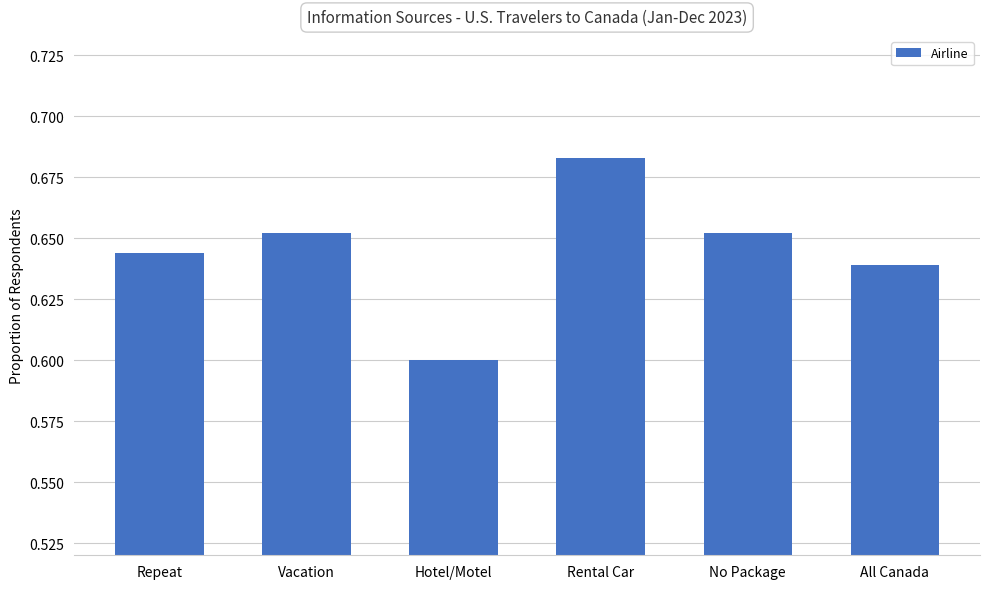

True or false: the data shows 0.4 at Vacation.

False